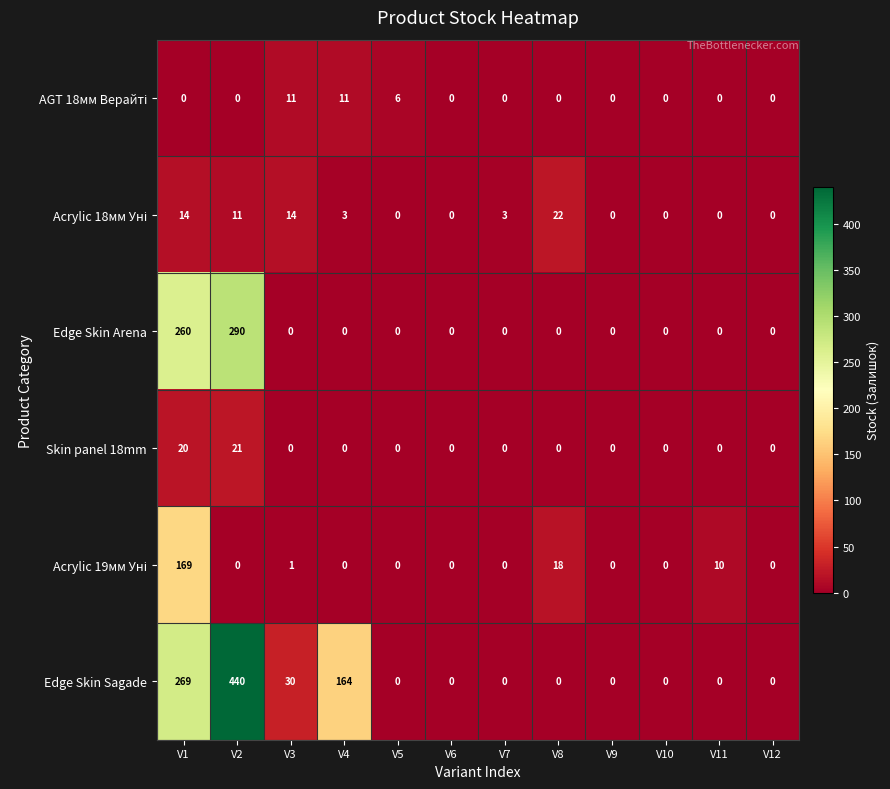

What is the average value of the Edge Skin Arena series?

46